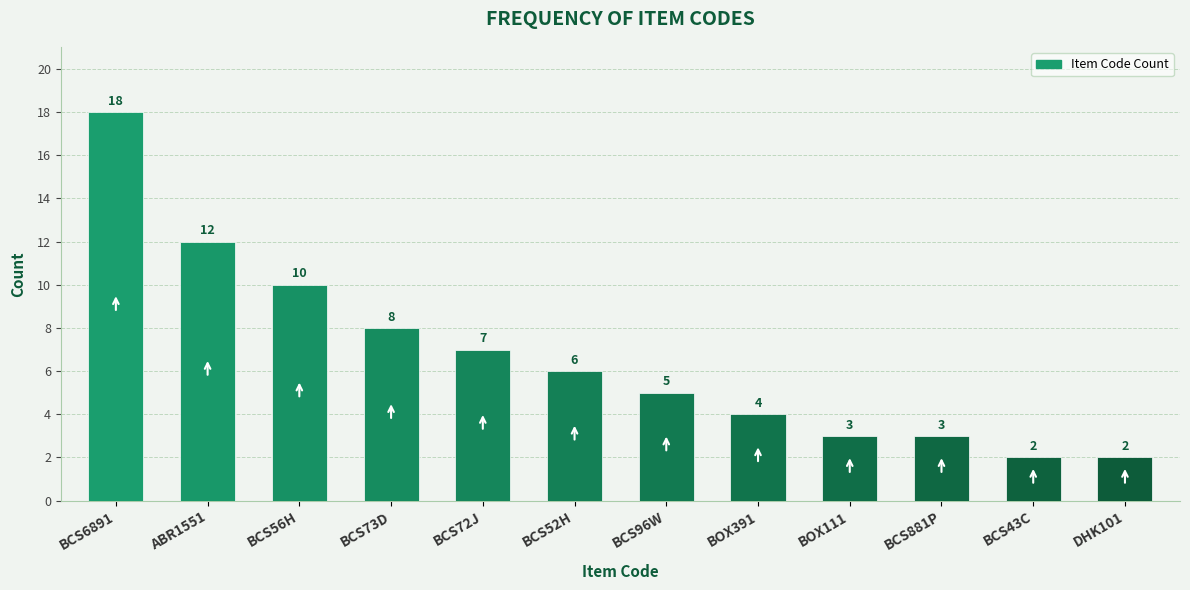

What is the difference between the second highest and minimum values?

10